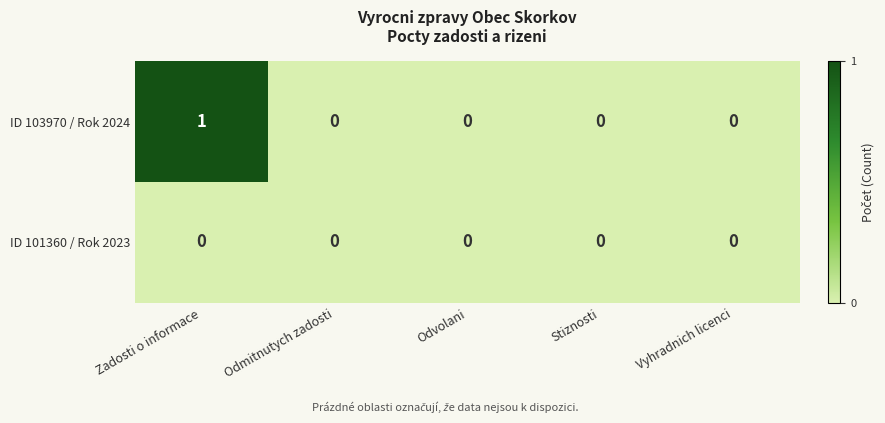

Reading left to right, transcribe all the data shown in this chart.

ID 103970 / Rok 2024: Zadosti o informace=1	Odmitnutych zadosti=0	Odvolani=0	Stiznosti=0	Vyhradnich licenci=0
ID 101360 / Rok 2023: Zadosti o informace=0	Odmitnutych zadosti=0	Odvolani=0	Stiznosti=0	Vyhradnich licenci=0